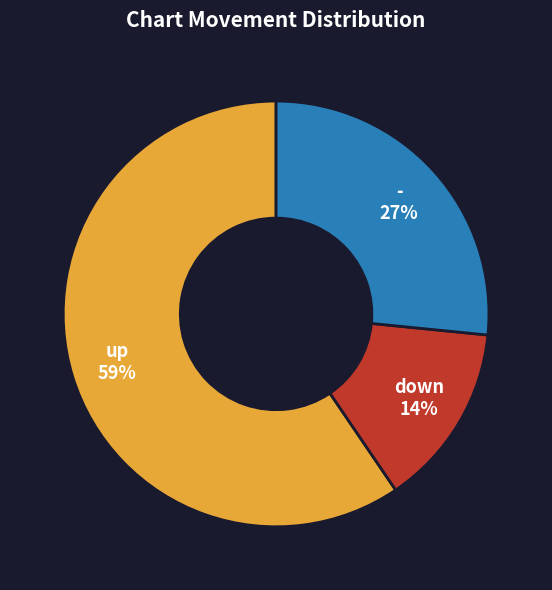

The up slice represents 59% of the pie. True or false?

True